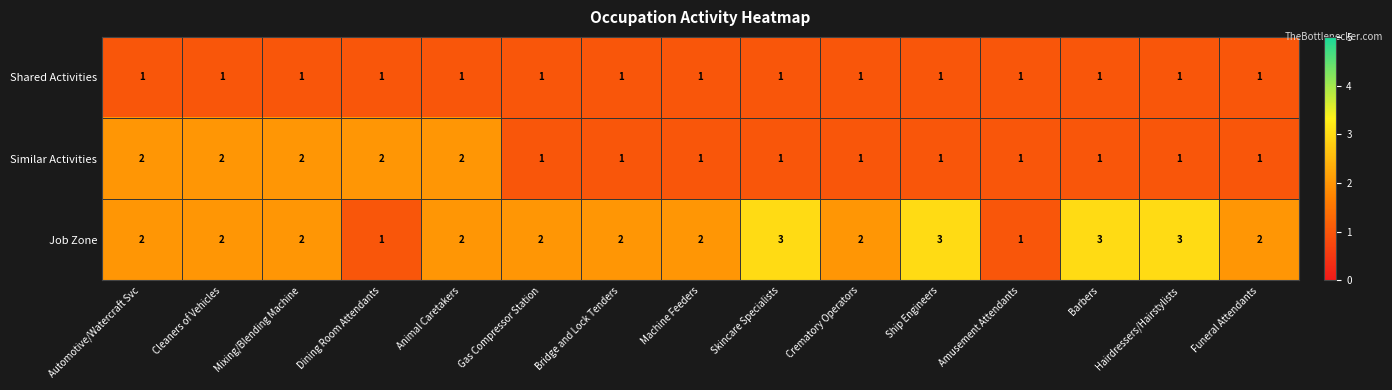

List the series in order of their peak value, lowest first.

Shared Activities, Similar Activities, Job Zone